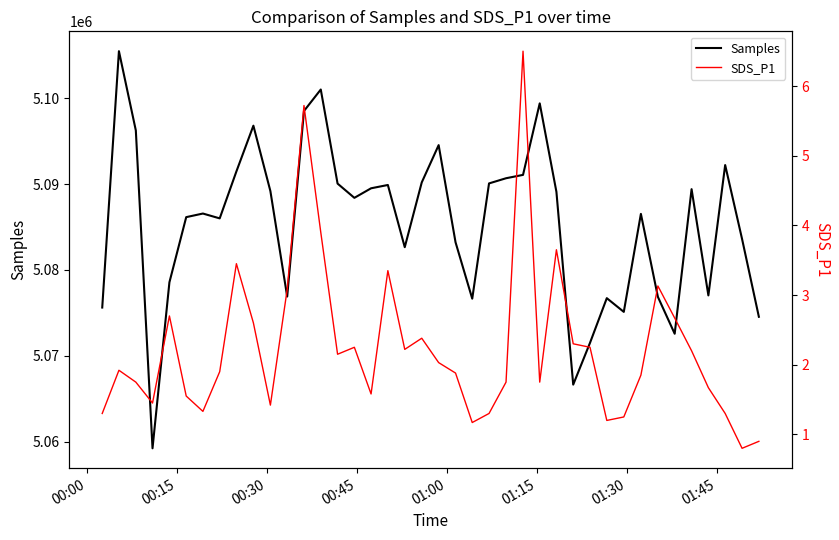

What is the maximum value for Samples?

5105479